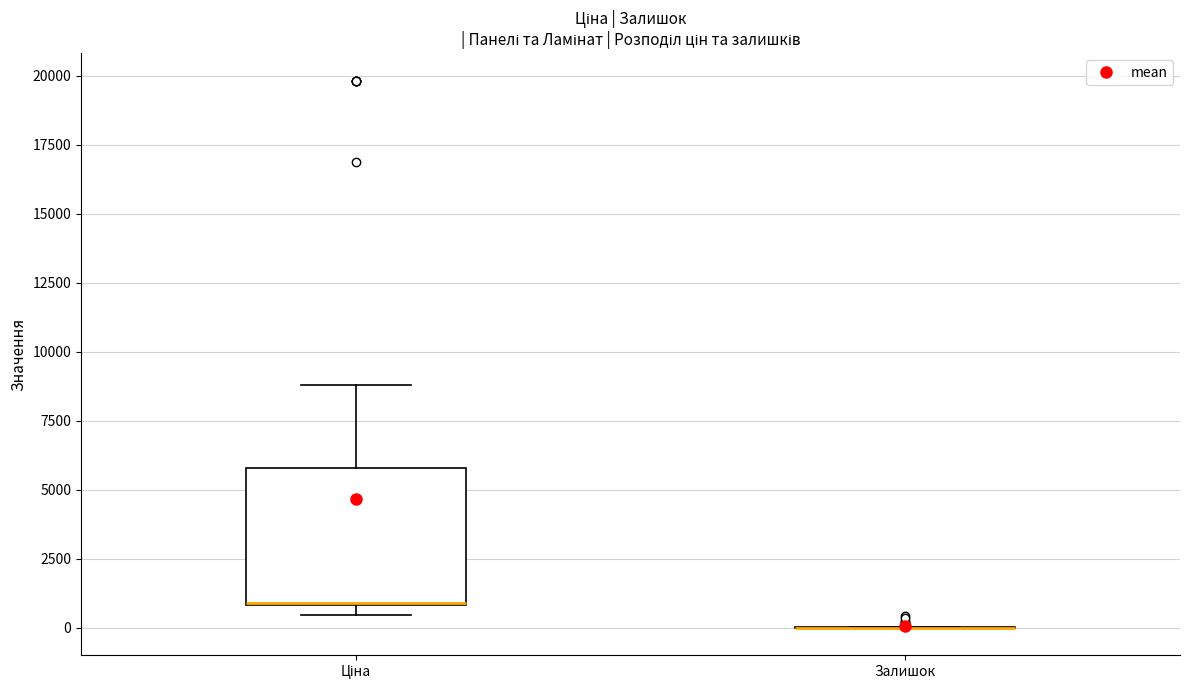

Which box is the tallest, from its lower edge to its upper edge?

Ціна